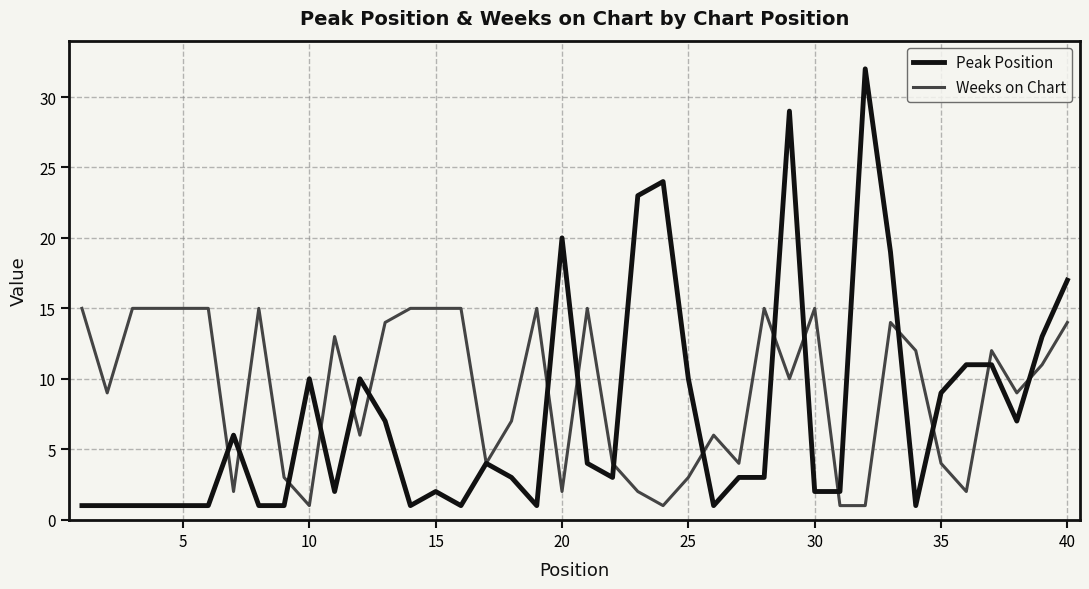

Rank the series by their average value, from lowest to highest.

Peak Position, Weeks on Chart